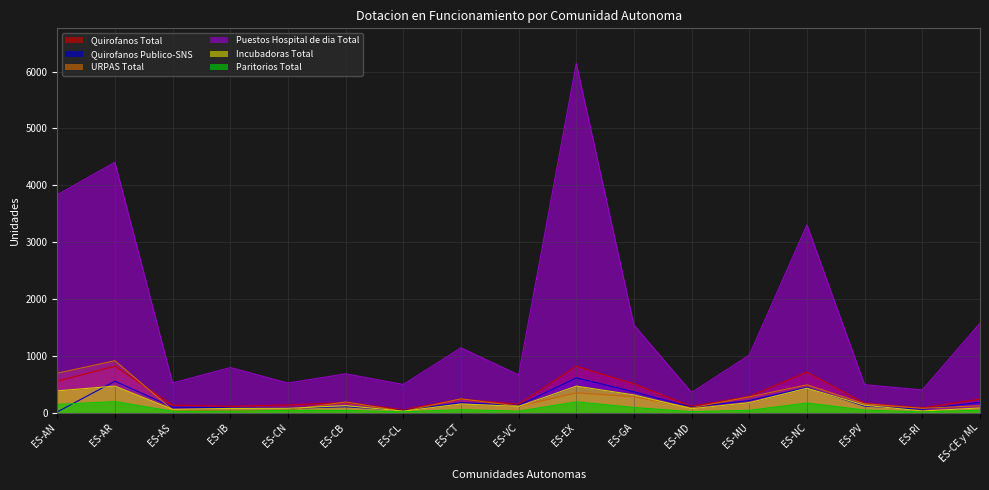

What is the sum of all Quirofanos Publico-SNS values?

3358